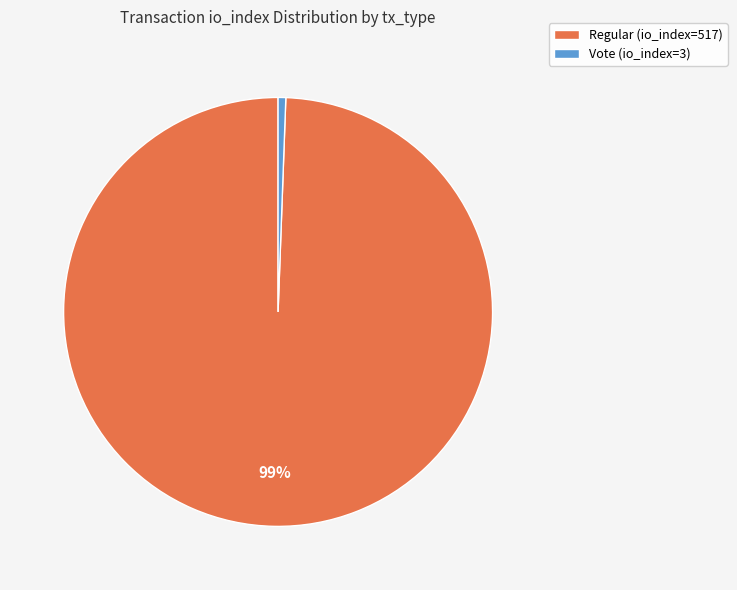

Is the sum of Regular (io_index=517) and Vote (io_index=3) greater than half?

Yes